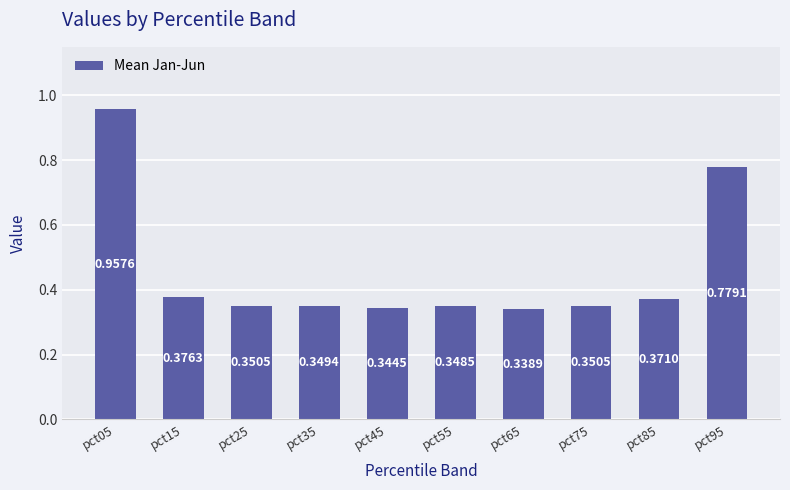

What is the average value?

0.5